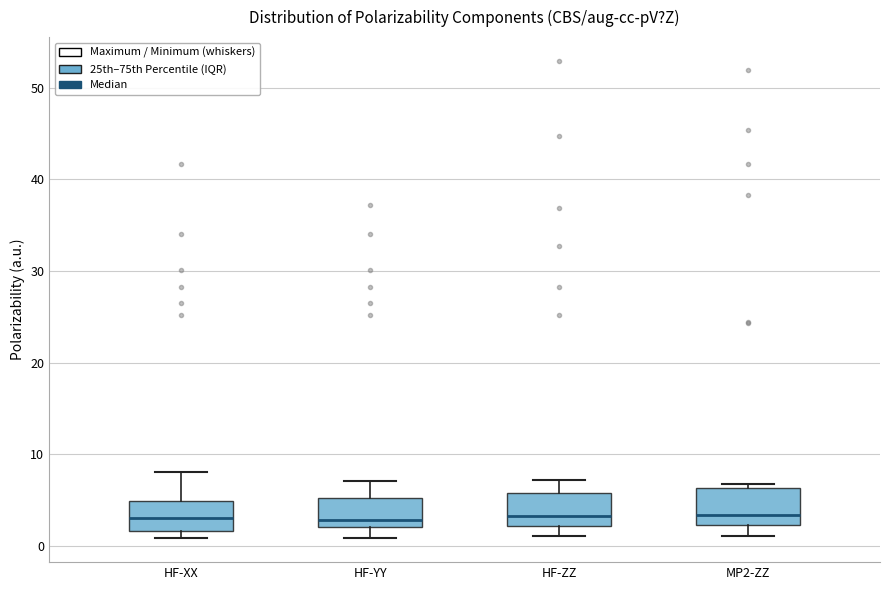

Where is the lower edge of the box for HF-XX on the y-axis? The values are not printed on the chart, so give them approximately, as read against the axis.

2